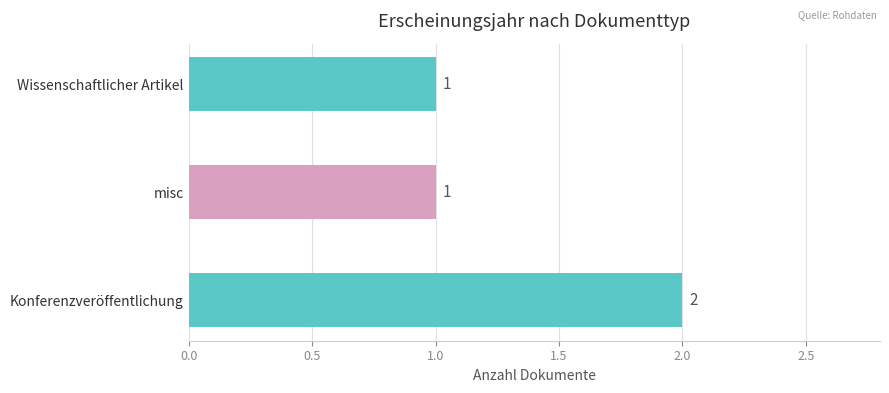

The chart shows a value of 1 at Wissenschaftlicher Artikel. True or false?

True